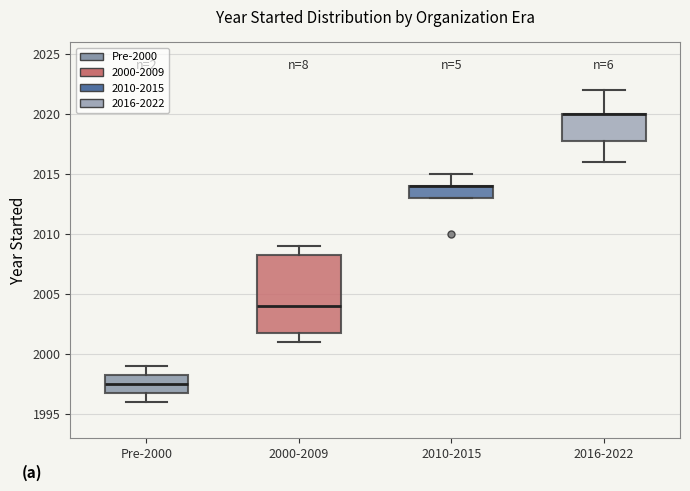

Reading left to right, transcribe this box plot: for each box, give where its median line is, the range the box spans, and where its two whiskers end, as read against the y-axis. The values are not printed on the chart, so give them approximately, as read against the axis.

Pre-2000: median 1997.5, box 1997.0 to 1998.5, whiskers 1996.0 to 1999.0
2000-2009: median 2004.0, box 2002.0 to 2008.5, whiskers 2001.0 to 2009.0
2010-2015: median 2014.0 (drawn on the box's upper edge), box 2013.0 to 2014.0, whiskers 2013.0 to 2015.0
2016-2022: median 2020.0 (drawn on the box's upper edge), box 2018.0 to 2020.0, whiskers 2016.0 to 2022.0